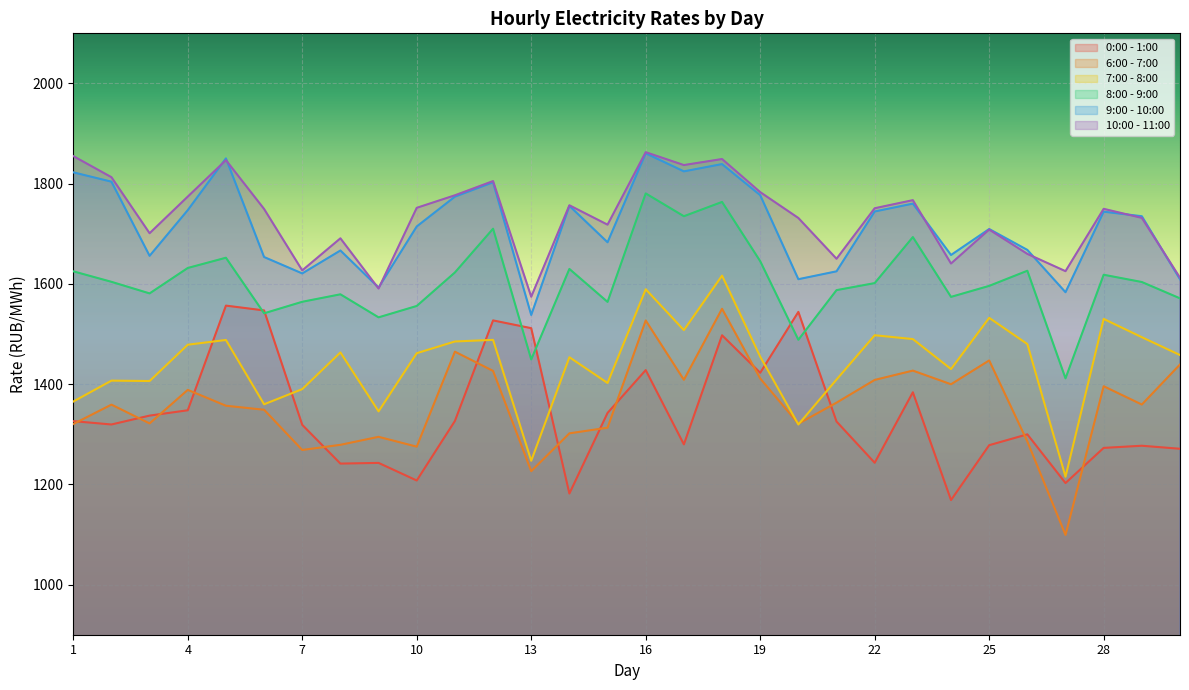

Rank the series by their maximum value, from lowest to highest.

6:00 - 7:00, 0:00 - 1:00, 7:00 - 8:00, 8:00 - 9:00, 9:00 - 10:00, 10:00 - 11:00